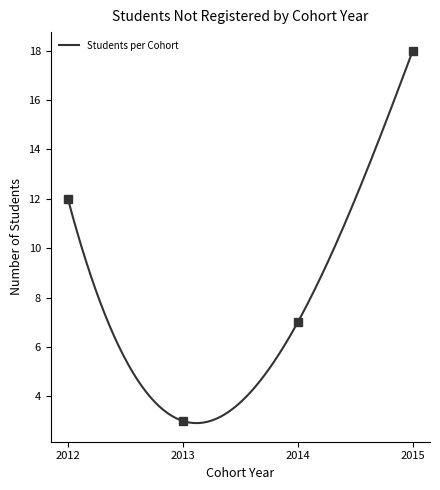

Is this an area chart (filled region under the line)?

No